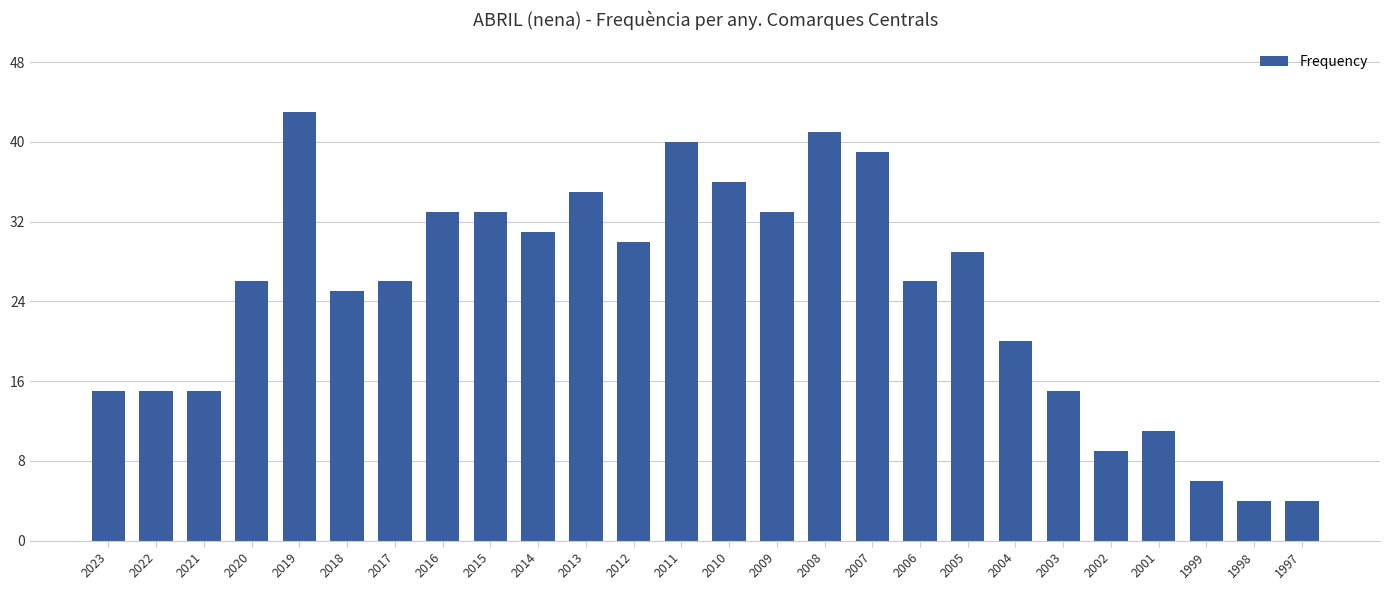

Does the chart contain any negative values?

No